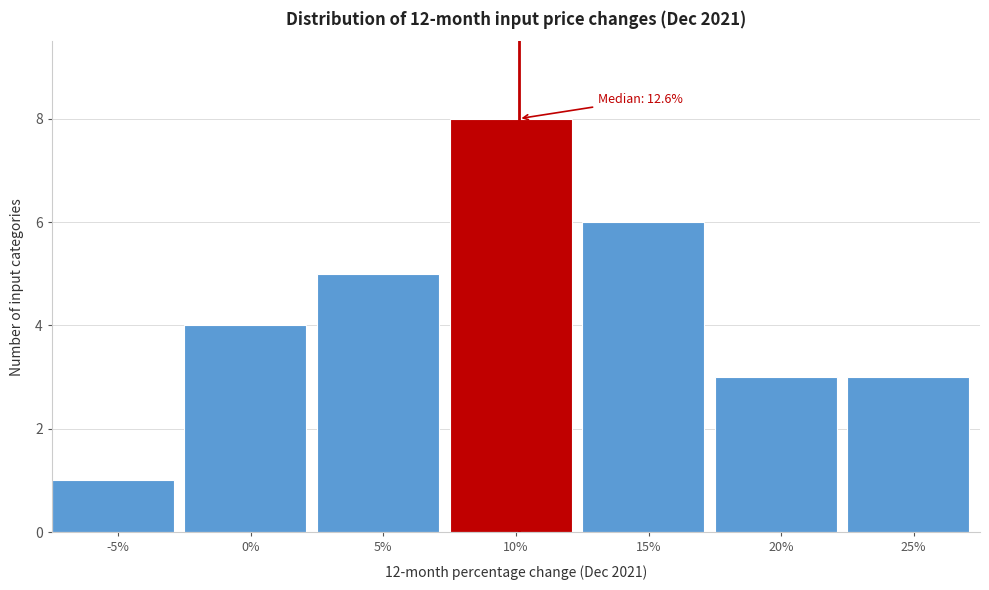

Reading right to left, transcribe all the data shown in this chart.

25%=3	20%=3	15%=6	10%=8	5%=5	0%=4	-5%=1